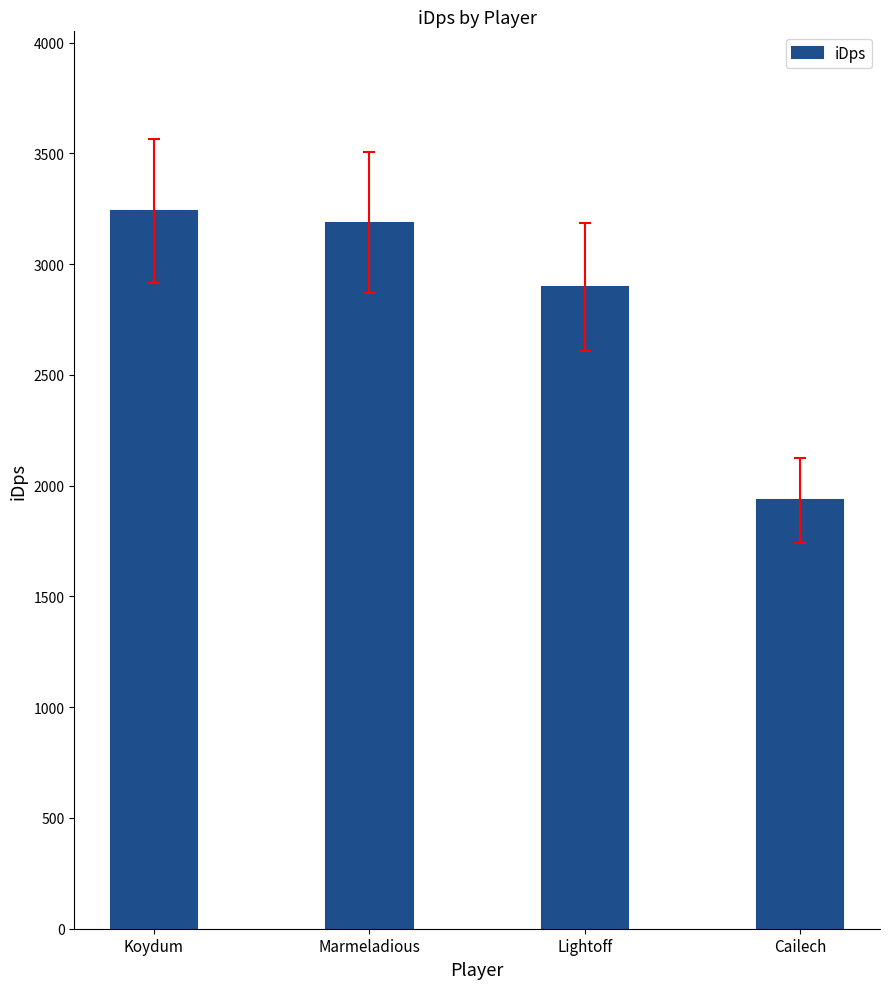

How many values are below 3187?

2